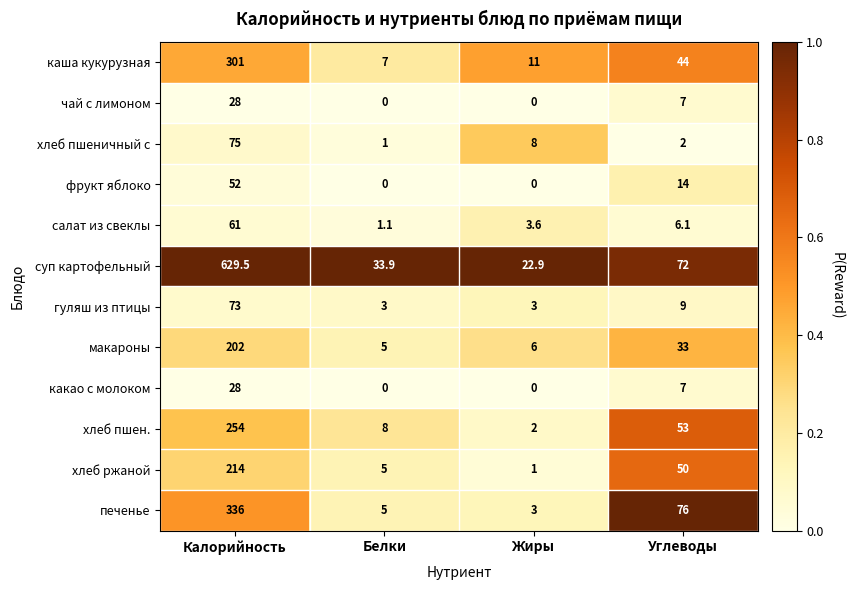

Which label corresponds to the largest value in the chart?

Калорийность